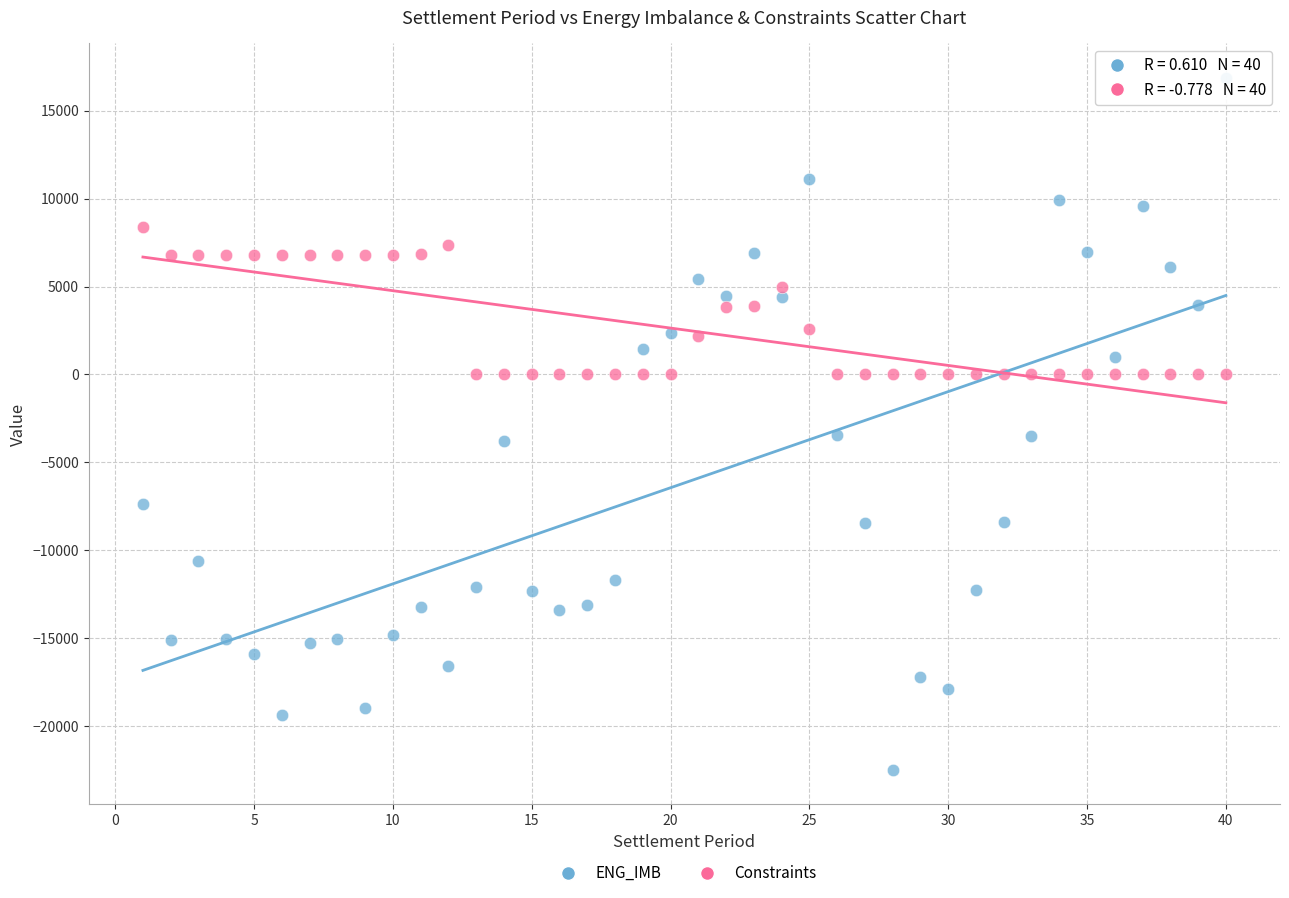

Across all data points, what is the range of X values (max minus min)?

39.0